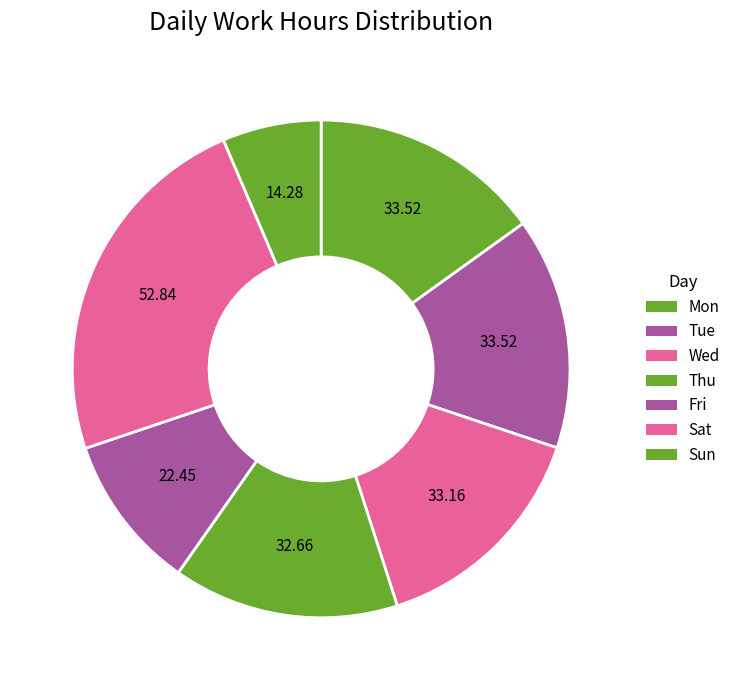

Count the number of slices in the pie.

7